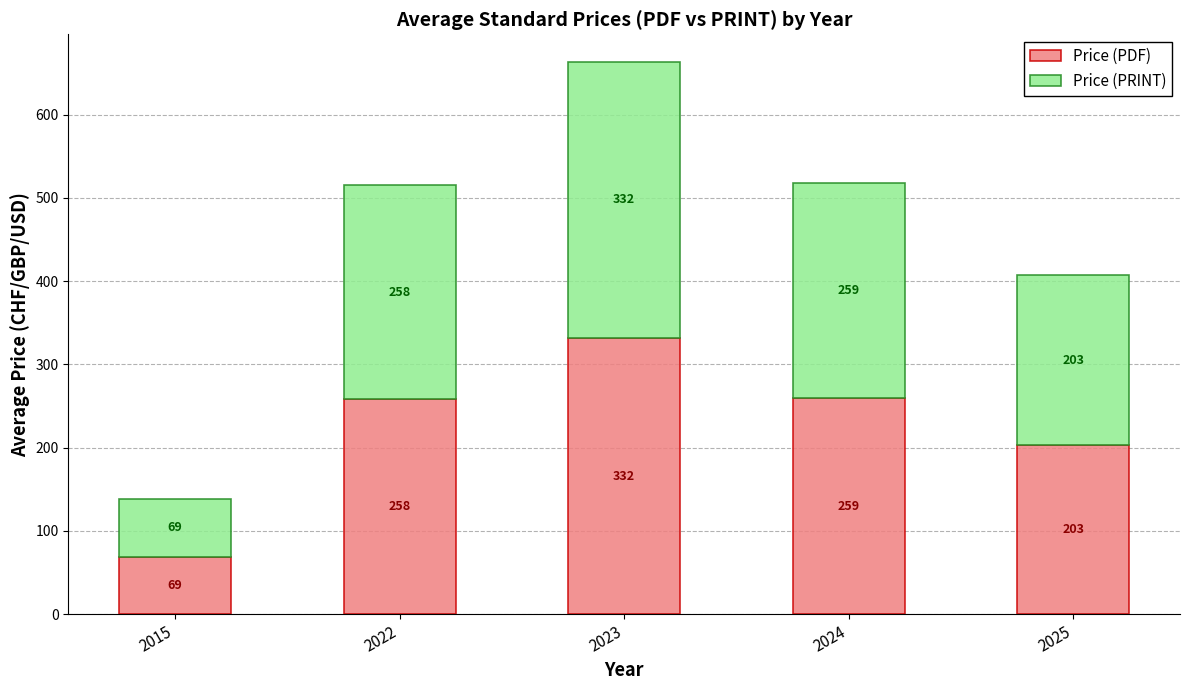

At which category is the sum across all series the highest?

2023